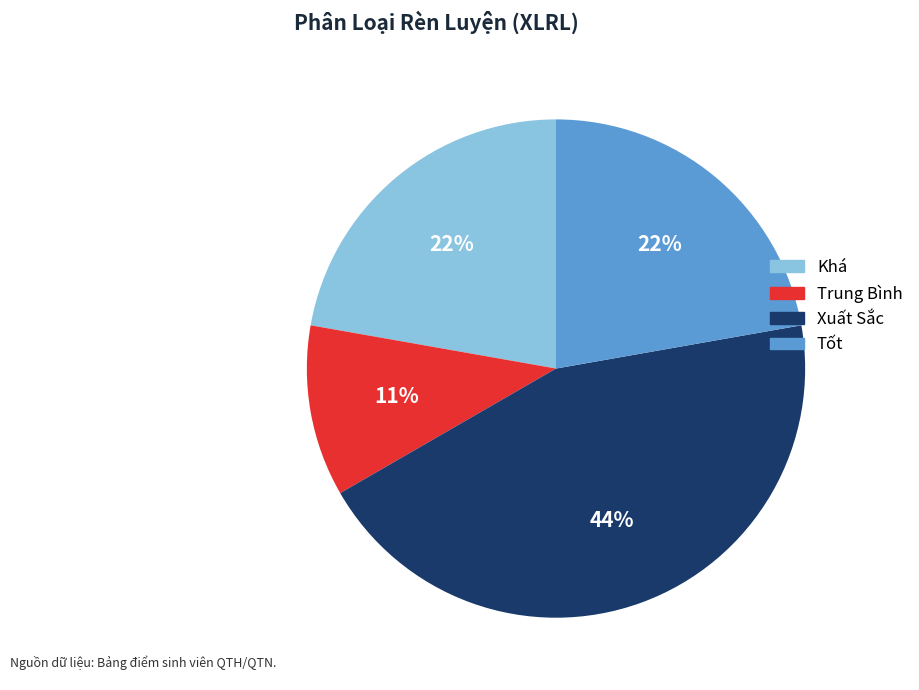

Does Tốt represent more than half of the total?

No